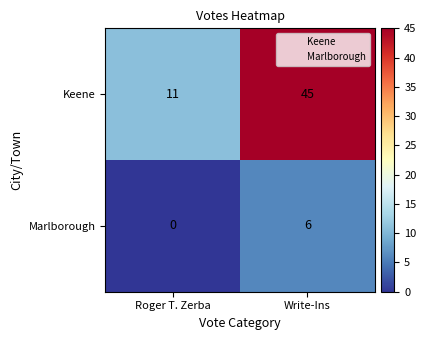

Is it true that Keene equals 11 at Roger T. Zerba?

True